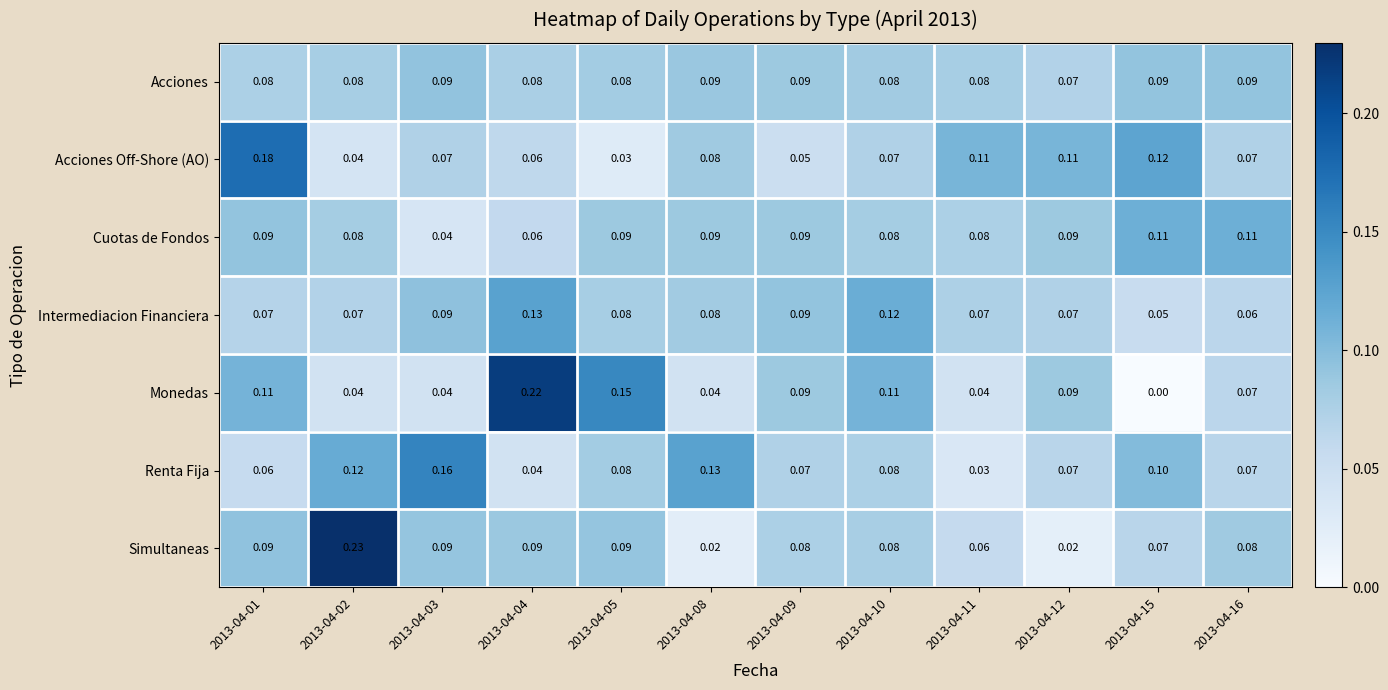

Which series has the widest spread of values?

Monedas